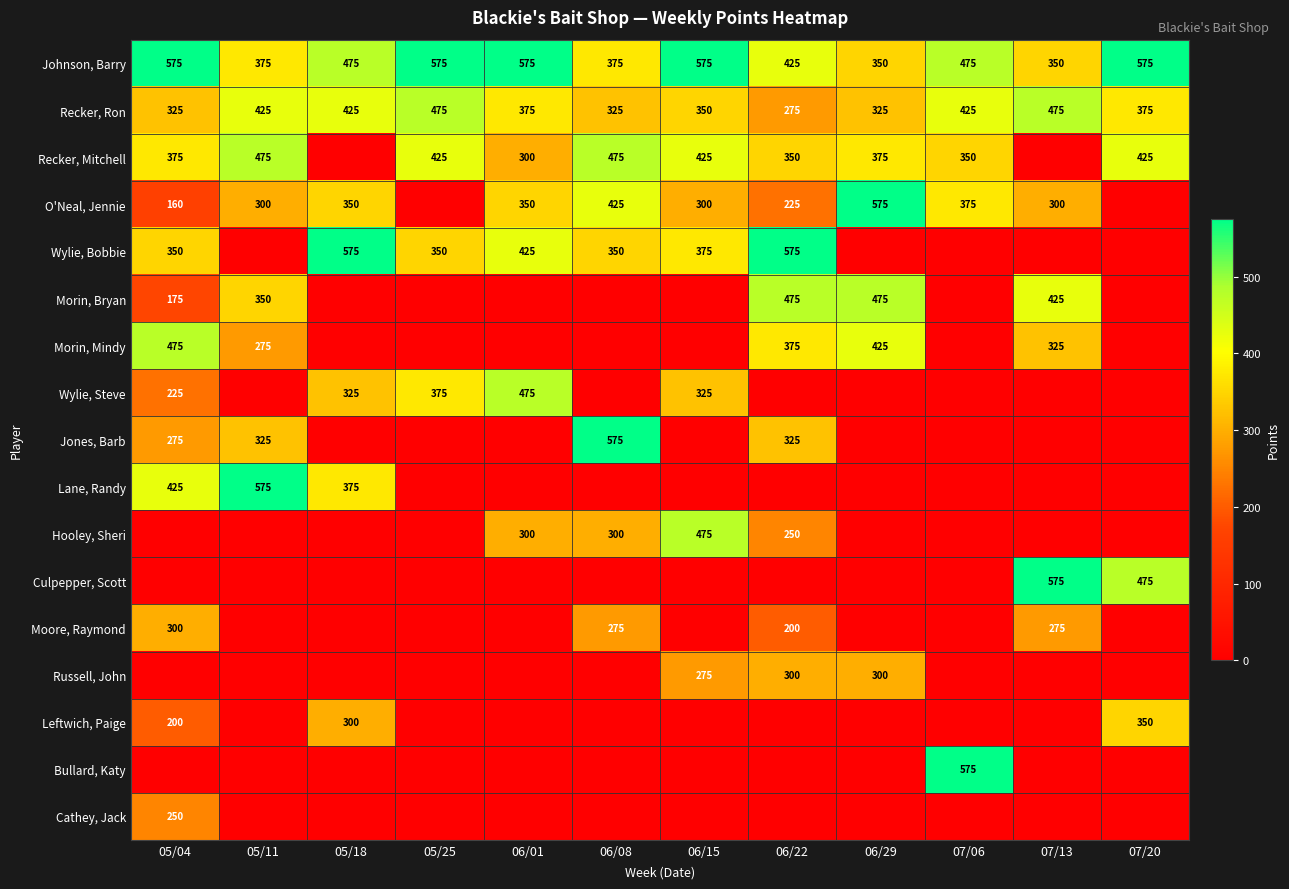

The value of Recker, Ron at 05/11 is 653. True or false?

False